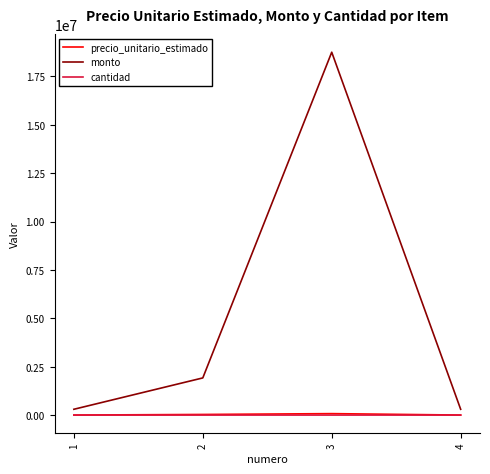

Between 2 and 3, which series saw the biggest shift?

monto